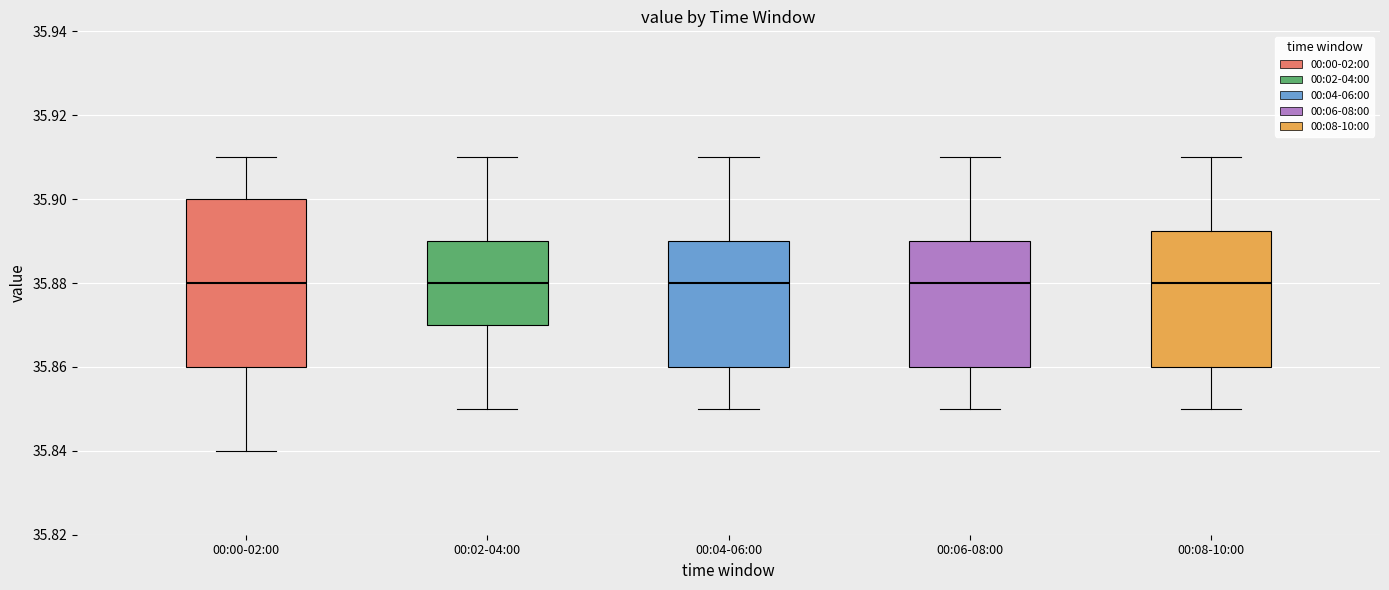

Reading left to right, transcribe this box plot: for each box, give where its median line is, the range the box spans, and where its two whiskers end, as read against the y-axis. The values are not printed on the chart, so give them approximately, as read against the axis.

00:00-02:00: median 35.880, box 35.860 to 35.900, whiskers 35.840 to 35.910
00:02-04:00: median 35.880, box 35.870 to 35.890, whiskers 35.850 to 35.910
00:04-06:00: median 35.880, box 35.860 to 35.890, whiskers 35.850 to 35.910
00:06-08:00: median 35.880, box 35.860 to 35.890, whiskers 35.850 to 35.910
00:08-10:00: median 35.880, box 35.860 to 35.892, whiskers 35.850 to 35.910